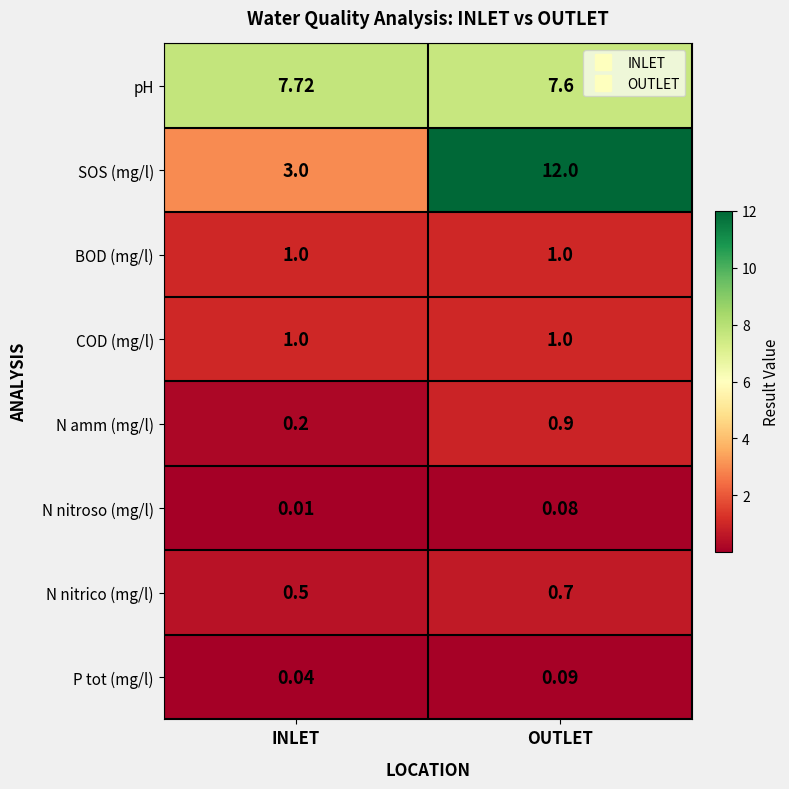

Which category has the highest value across all series?

OUTLET